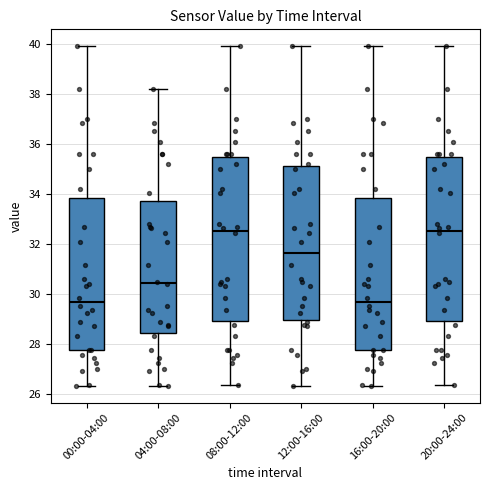

Where does the upper whisker of the box for 04:00-08:00 end on the y-axis? The values are not printed on the chart, so give them approximately, as read against the axis.

38.2